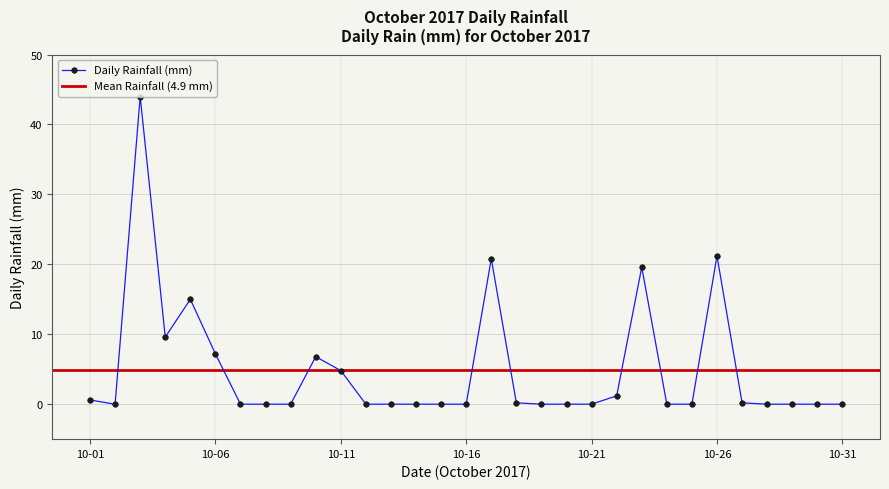

What is the difference between the maximum and minimum values?

44.0